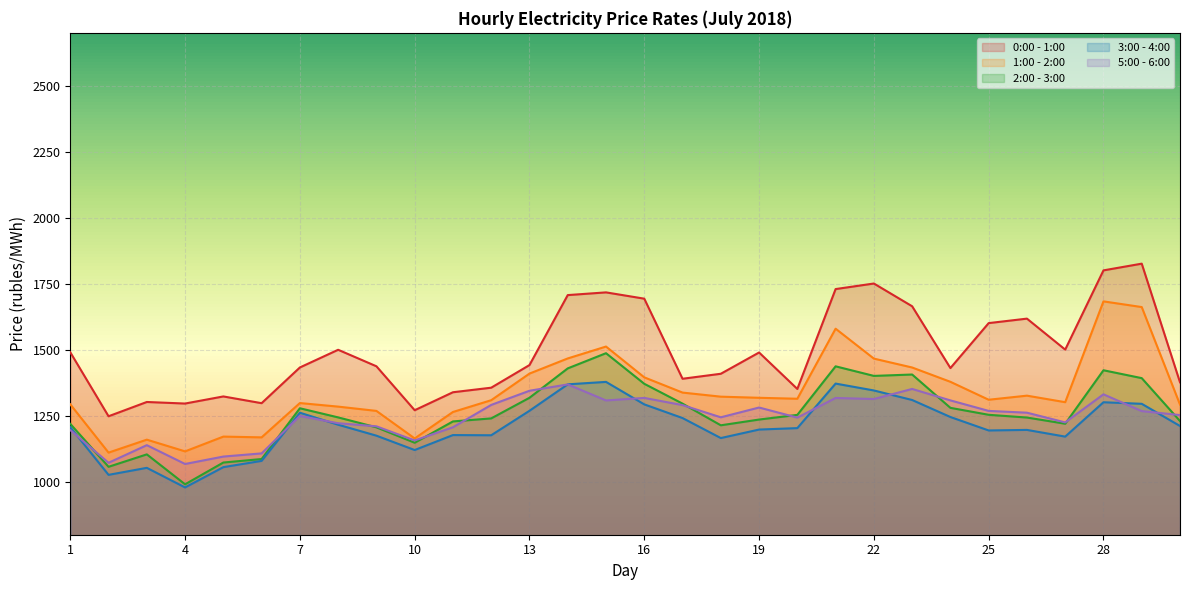

How many intersections are there between 2:00 - 3:00 and 5:00 - 6:00?

11